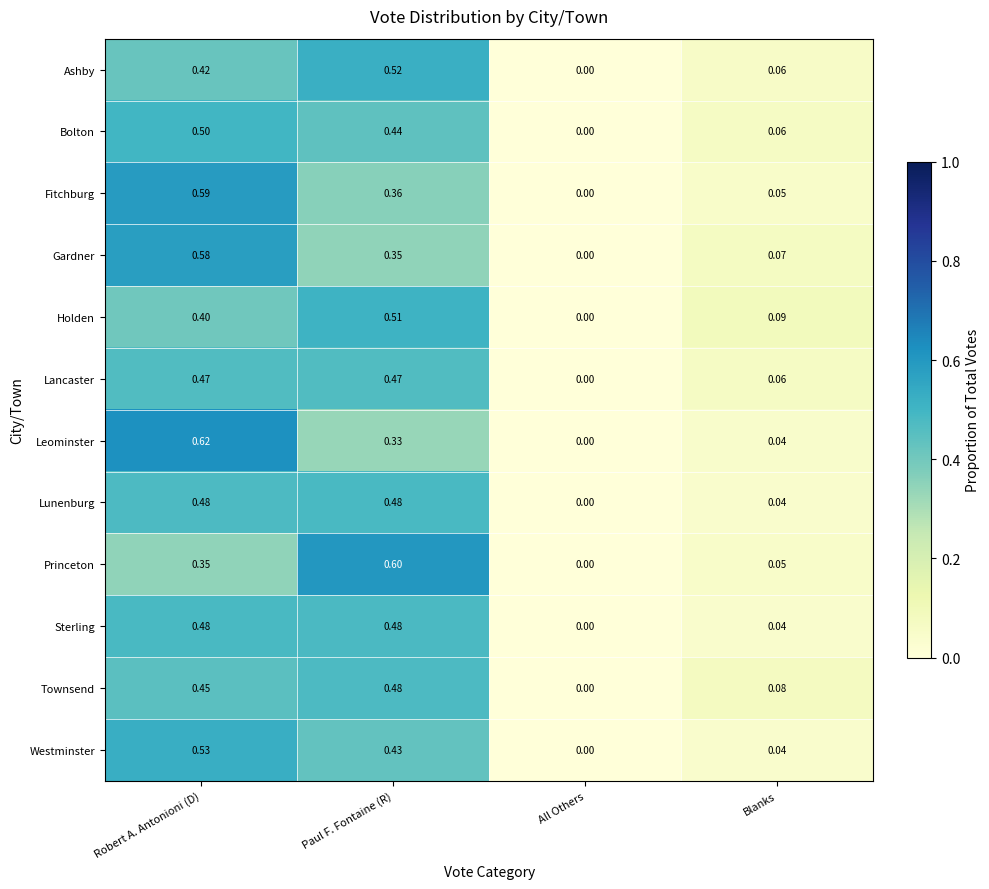

How many distinct data groups are displayed?

12